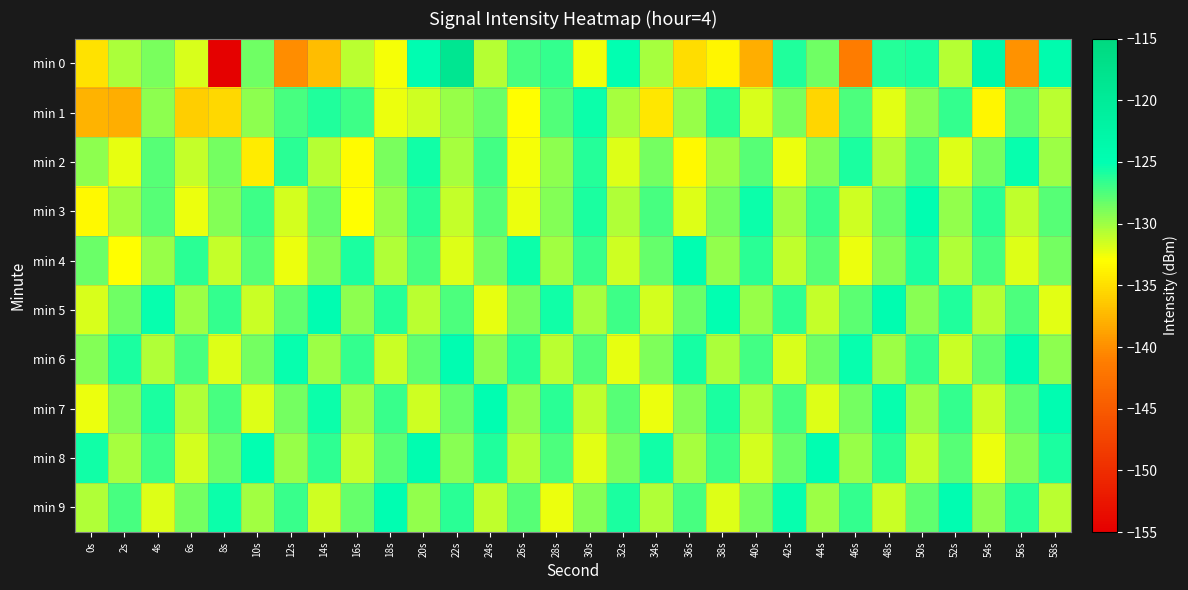

Which series has the widest spread of values?

min 0